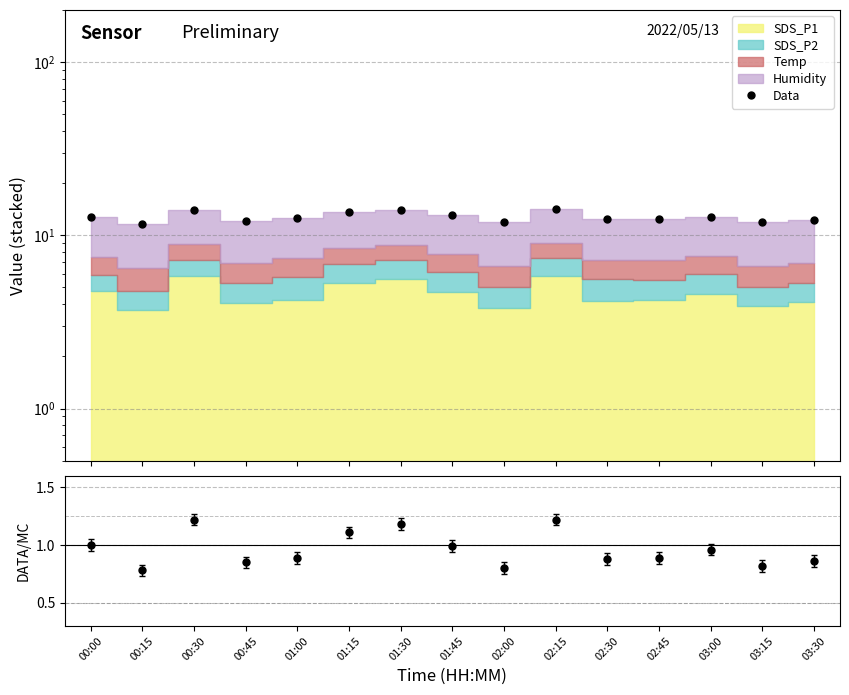

True or false: Data has more than 1 interior local peaks.

True